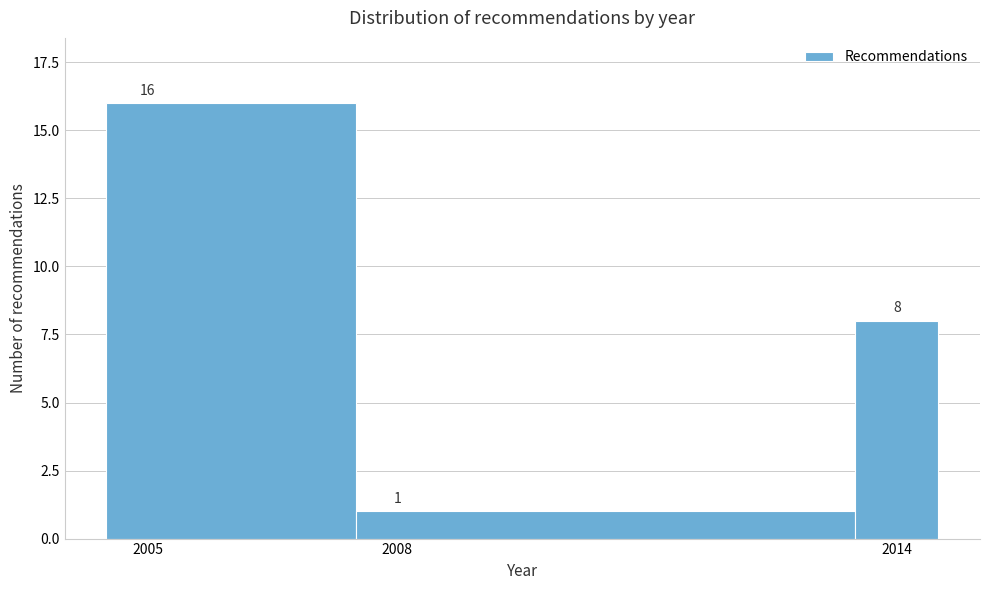

Read against the x-axis, roughly where is the centre of the tallest bar?

2006.0